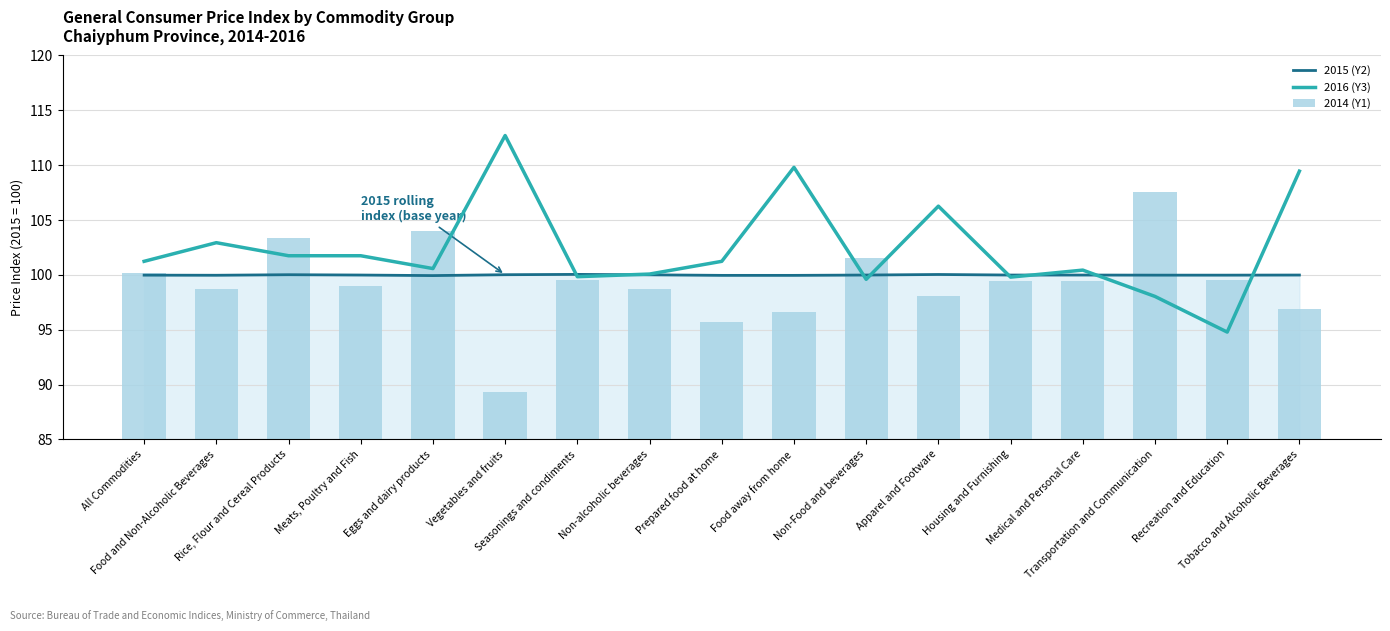

What is the label of the 9th bar from the right?

Prepared food at home